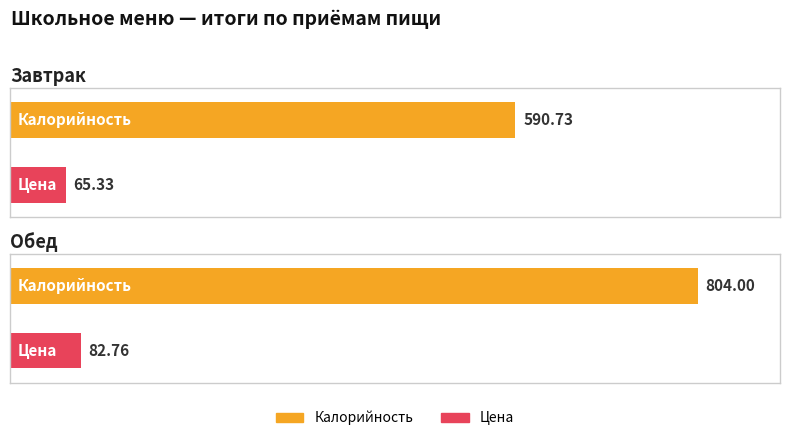

What is the total value across all series at Завтрак?

656.1